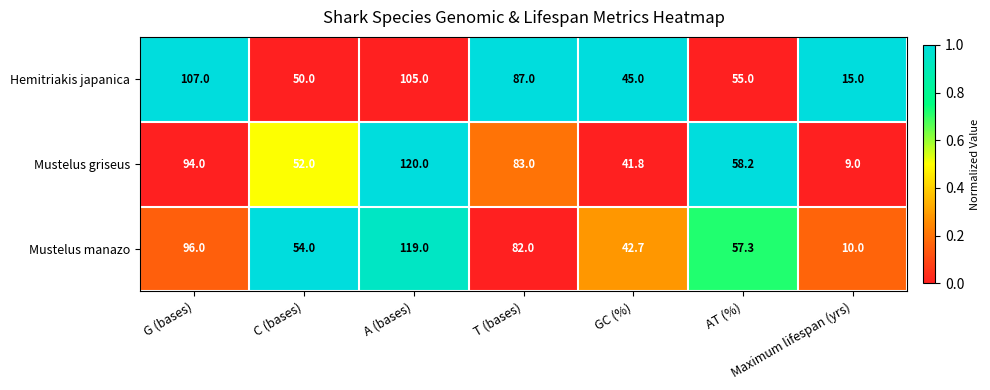

What is the difference between the maximum and second lowest values in the Mustelus griseus series?

78.2